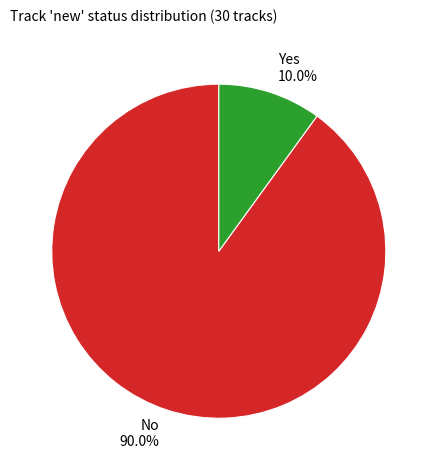

What is the ratio of the value at Yes to the value at No?

0.1